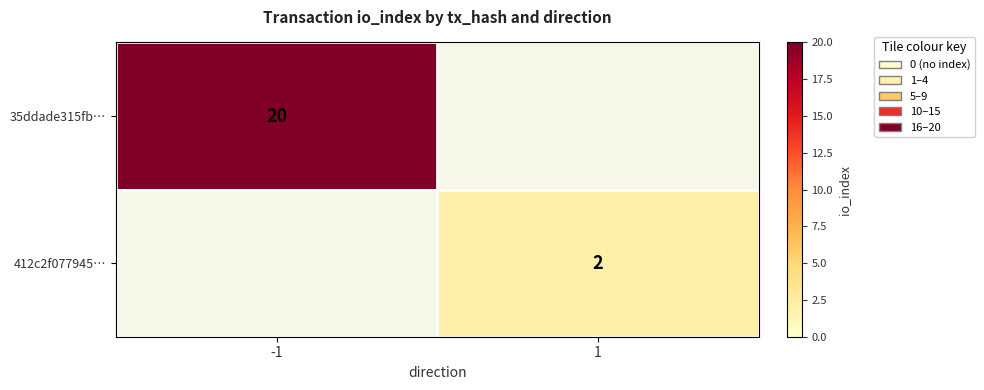

At how many categories does at least one series exceed 13?

1